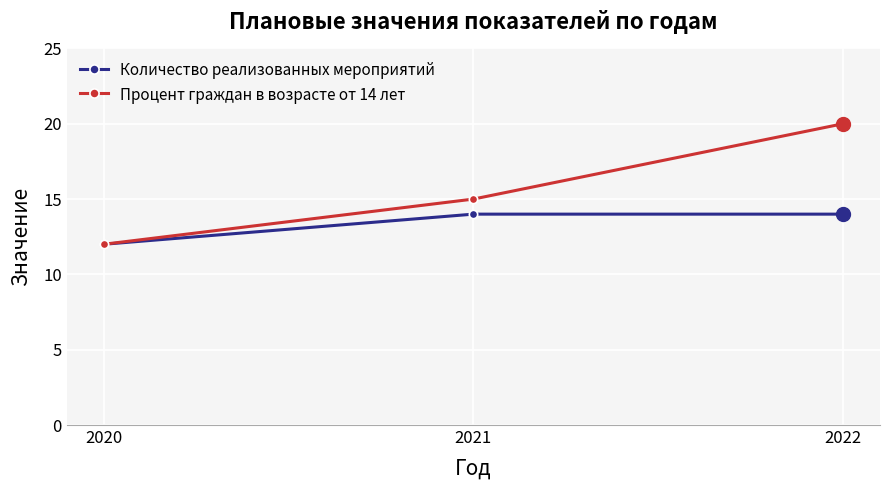

Which series changed the most between 2021 and 2022?

Процент граждан в возрасте от 14 лет